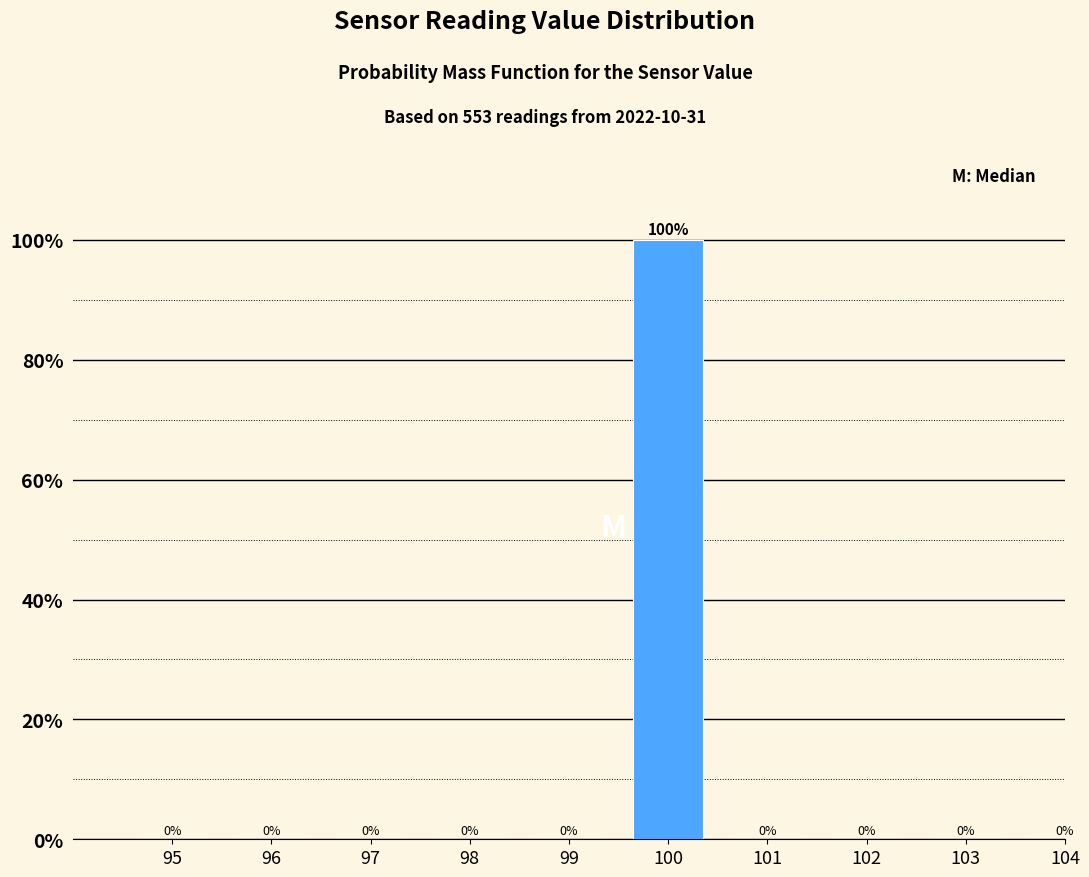

Reading left to right, list all the values displayed in this chart.

95=0	96=0	97=0	98=0	99=0	100=100	101=0	102=0	103=0	104=0